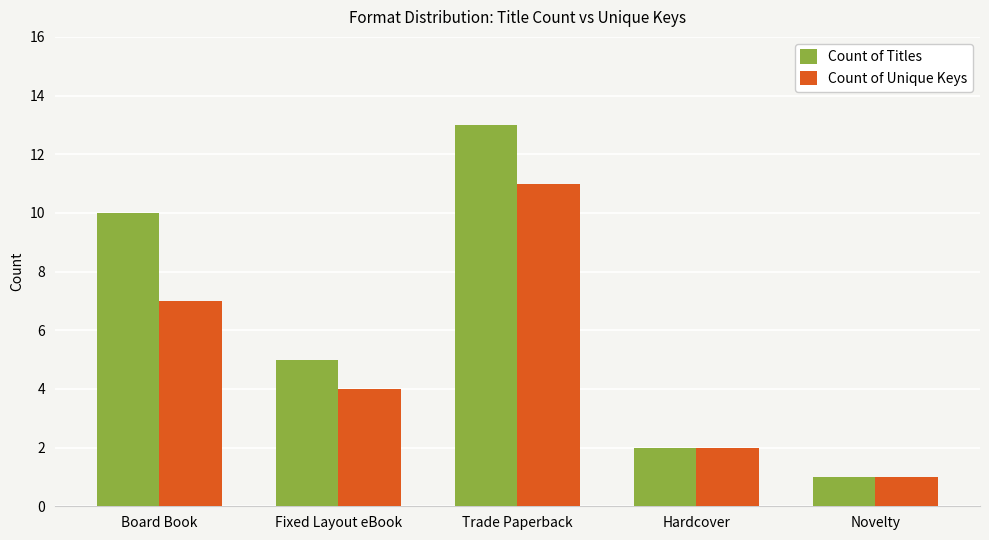

Rank the series by their average value, from lowest to highest.

Count of Unique Keys, Count of Titles